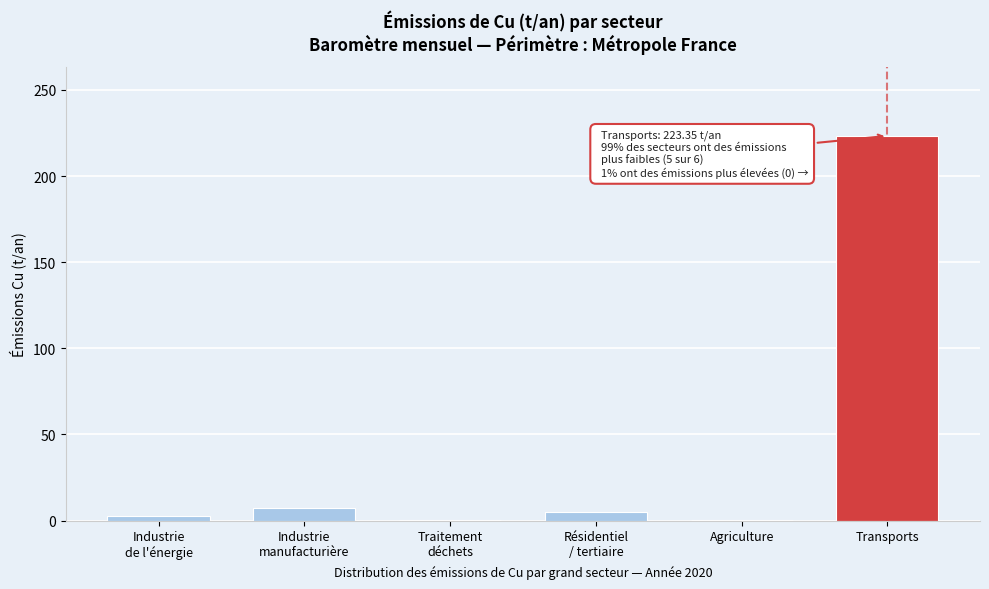

What is the greatest value displayed?

223.3